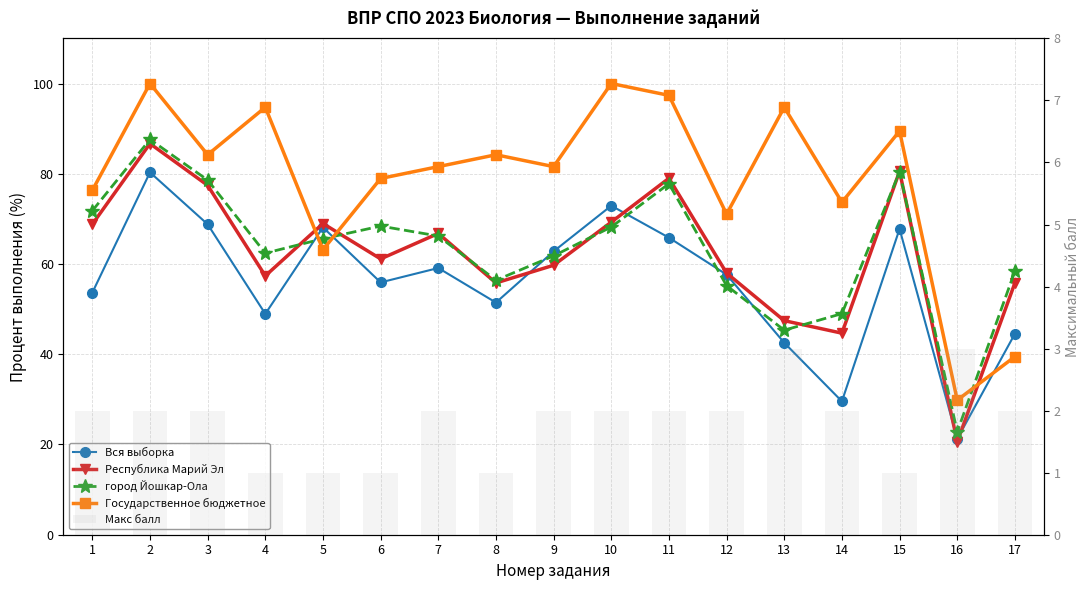

What is the difference between the second highest and minimum values in the город Йошкар-Ола series?

57.6